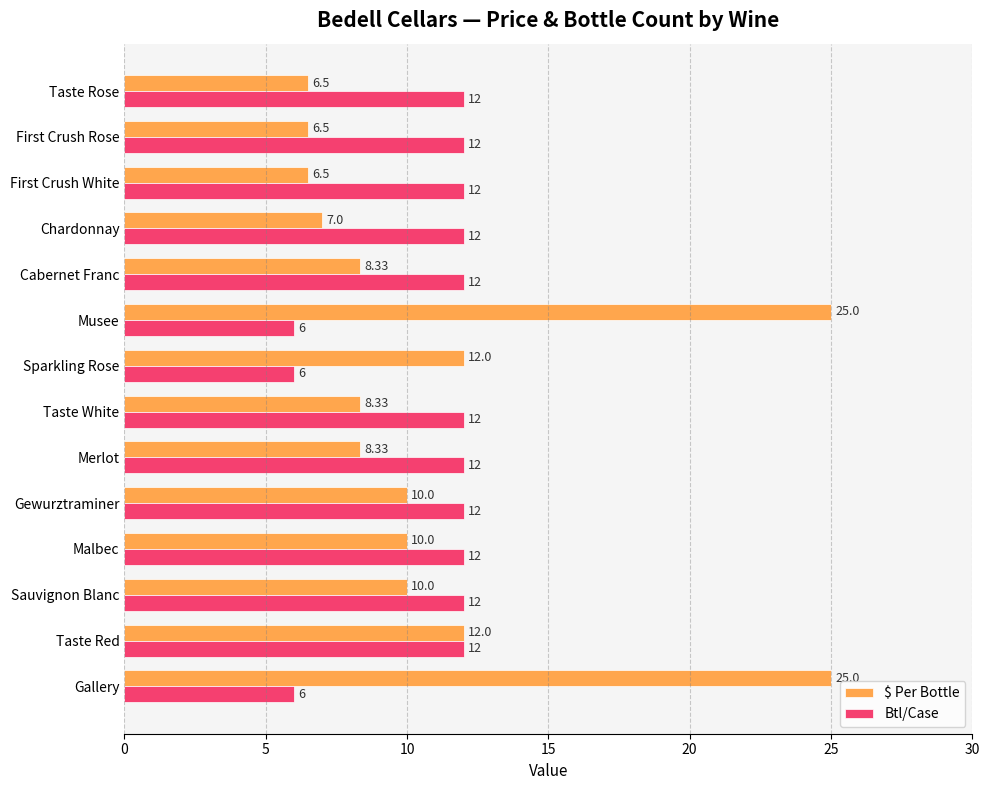

List the series in order of their overall mean, lowest first.

Btl/Case, $ Per Bottle